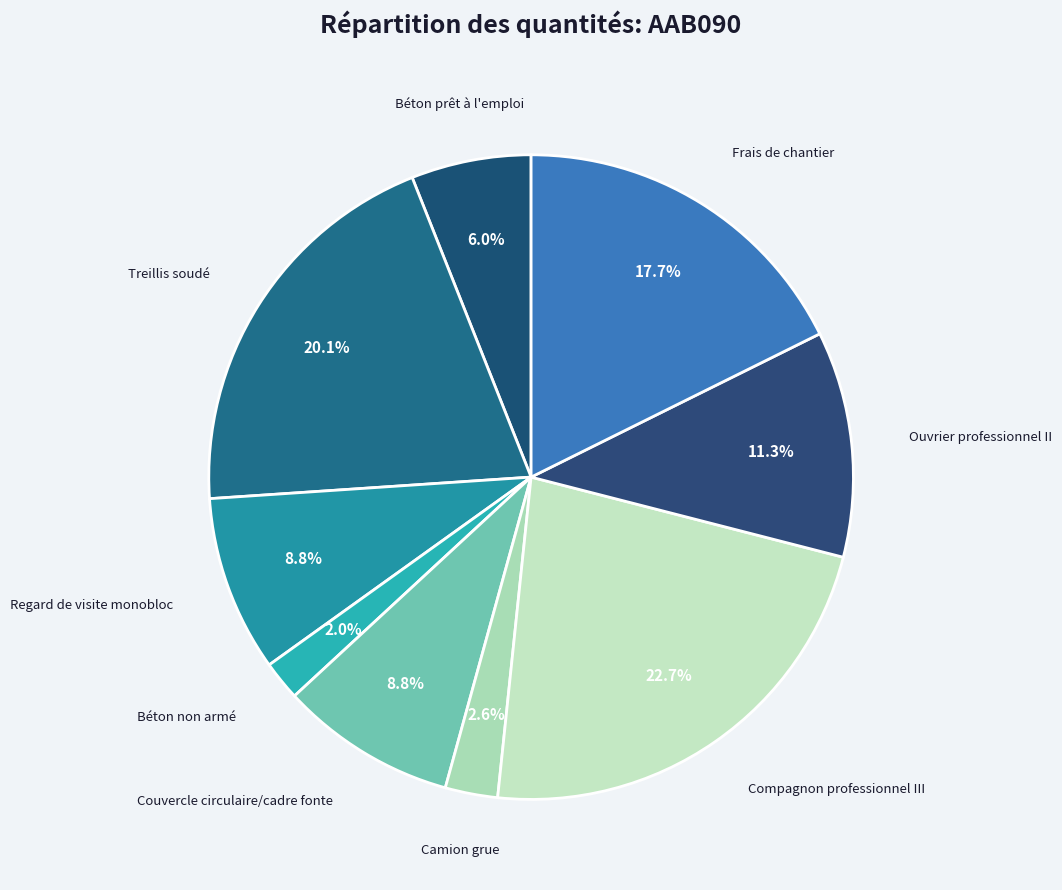

Which category has the biggest portion of the pie?

Compagnon professionnel III